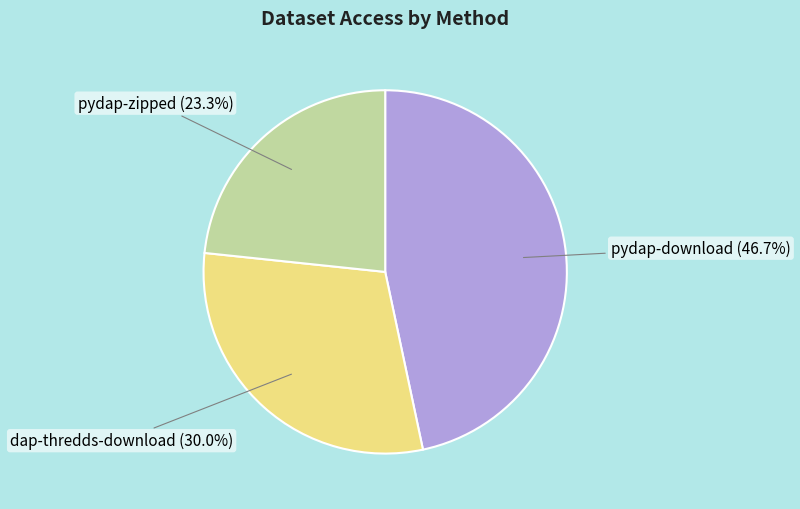

Does dap-thredds-download account for over 50% of the chart?

No